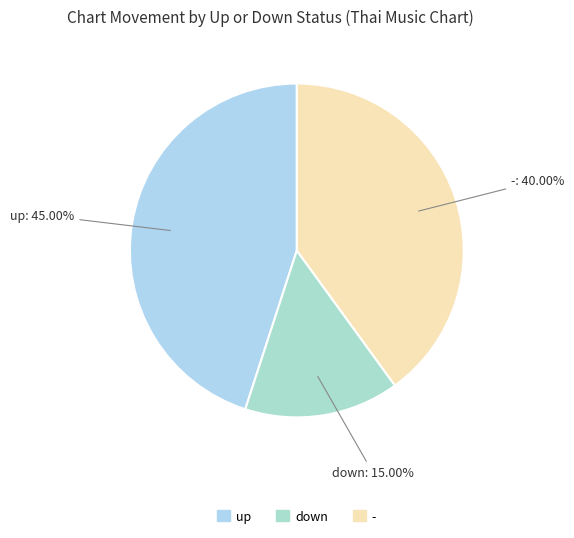

What is the smallest slice in the pie chart?

down